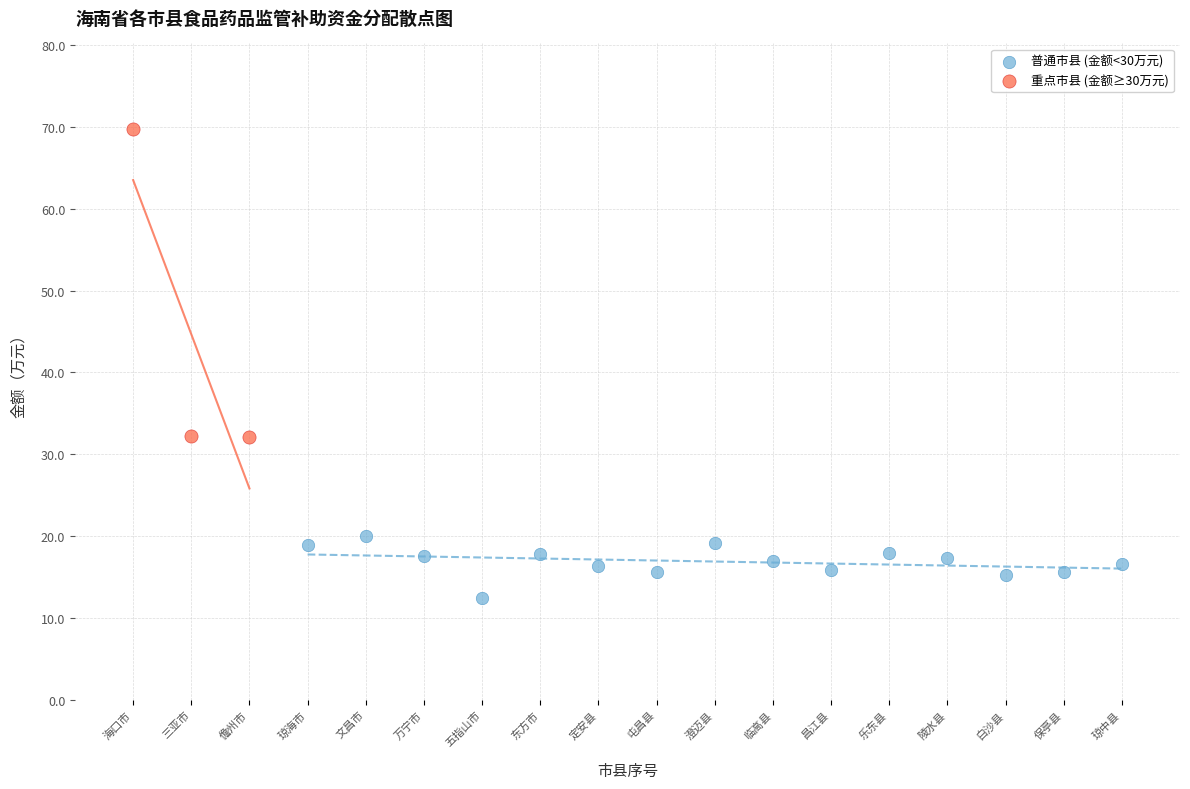

Which series contains the lowest Y value?

普通市县 (金额<30万元)